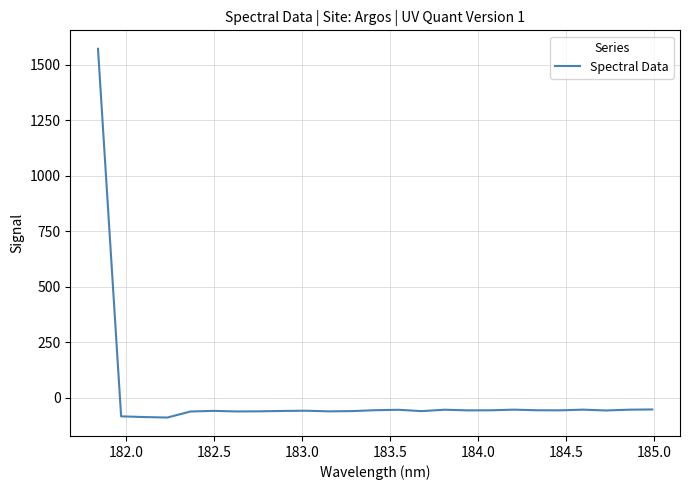

What is the minimum value shown in the chart?

-90.0